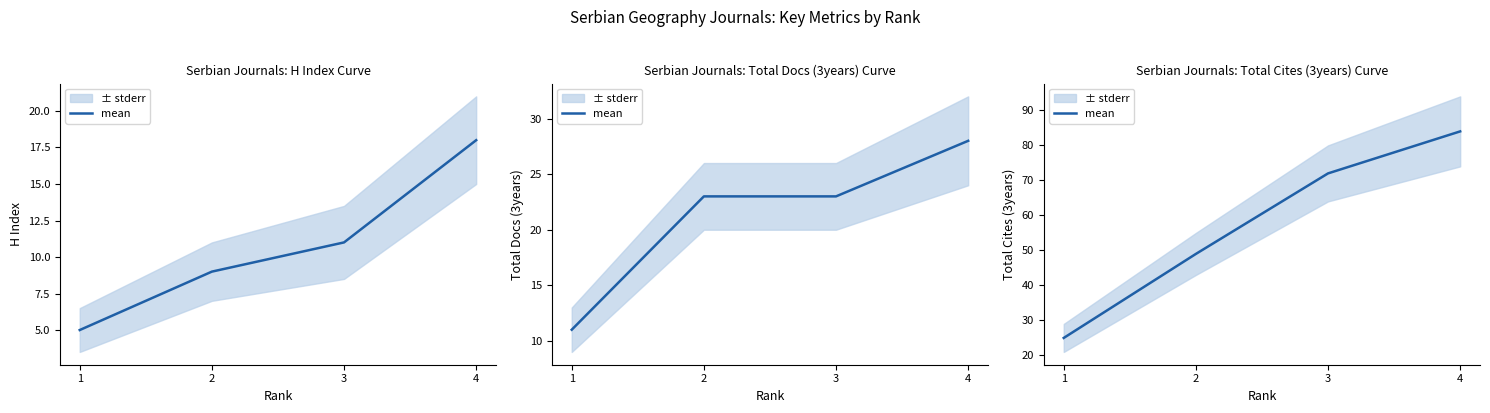

What is the value of the 4th point from the left?

84